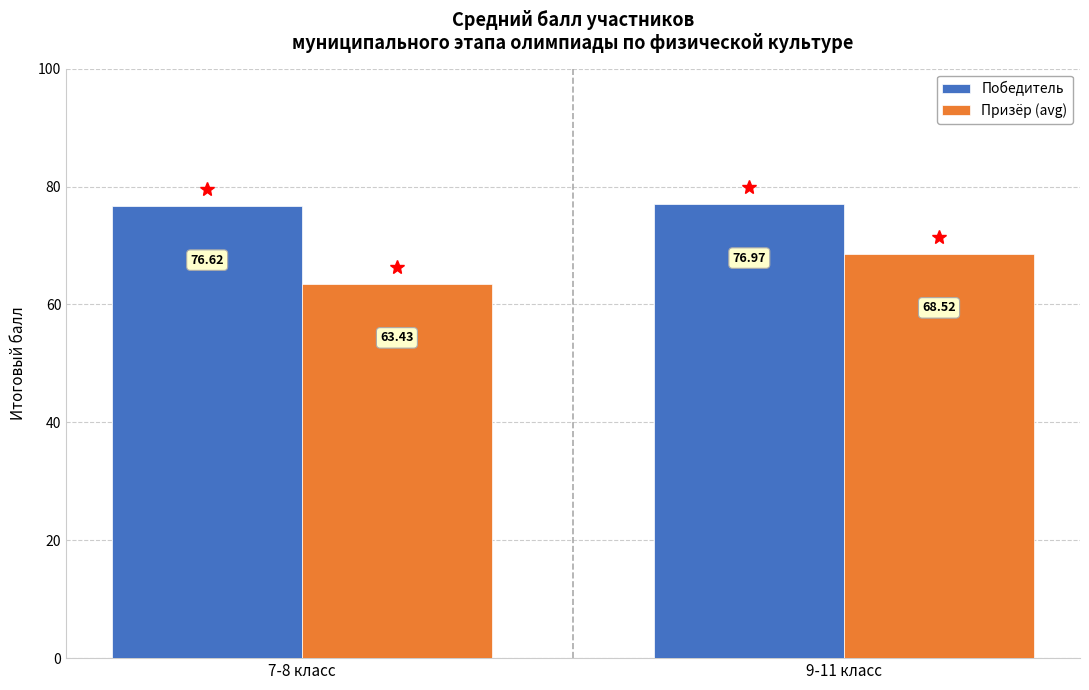

Which category has the highest value in the Призёр (avg) series?

9-11 класс